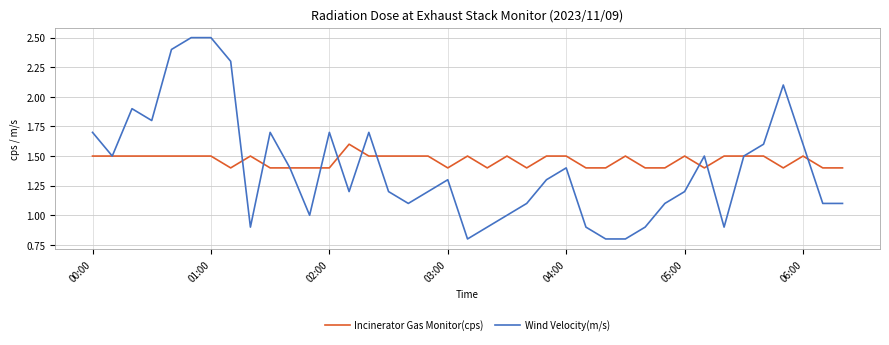

List the series in order of their peak value, lowest first.

Incinerator Gas Monitor(cps), Wind Velocity(m/s)